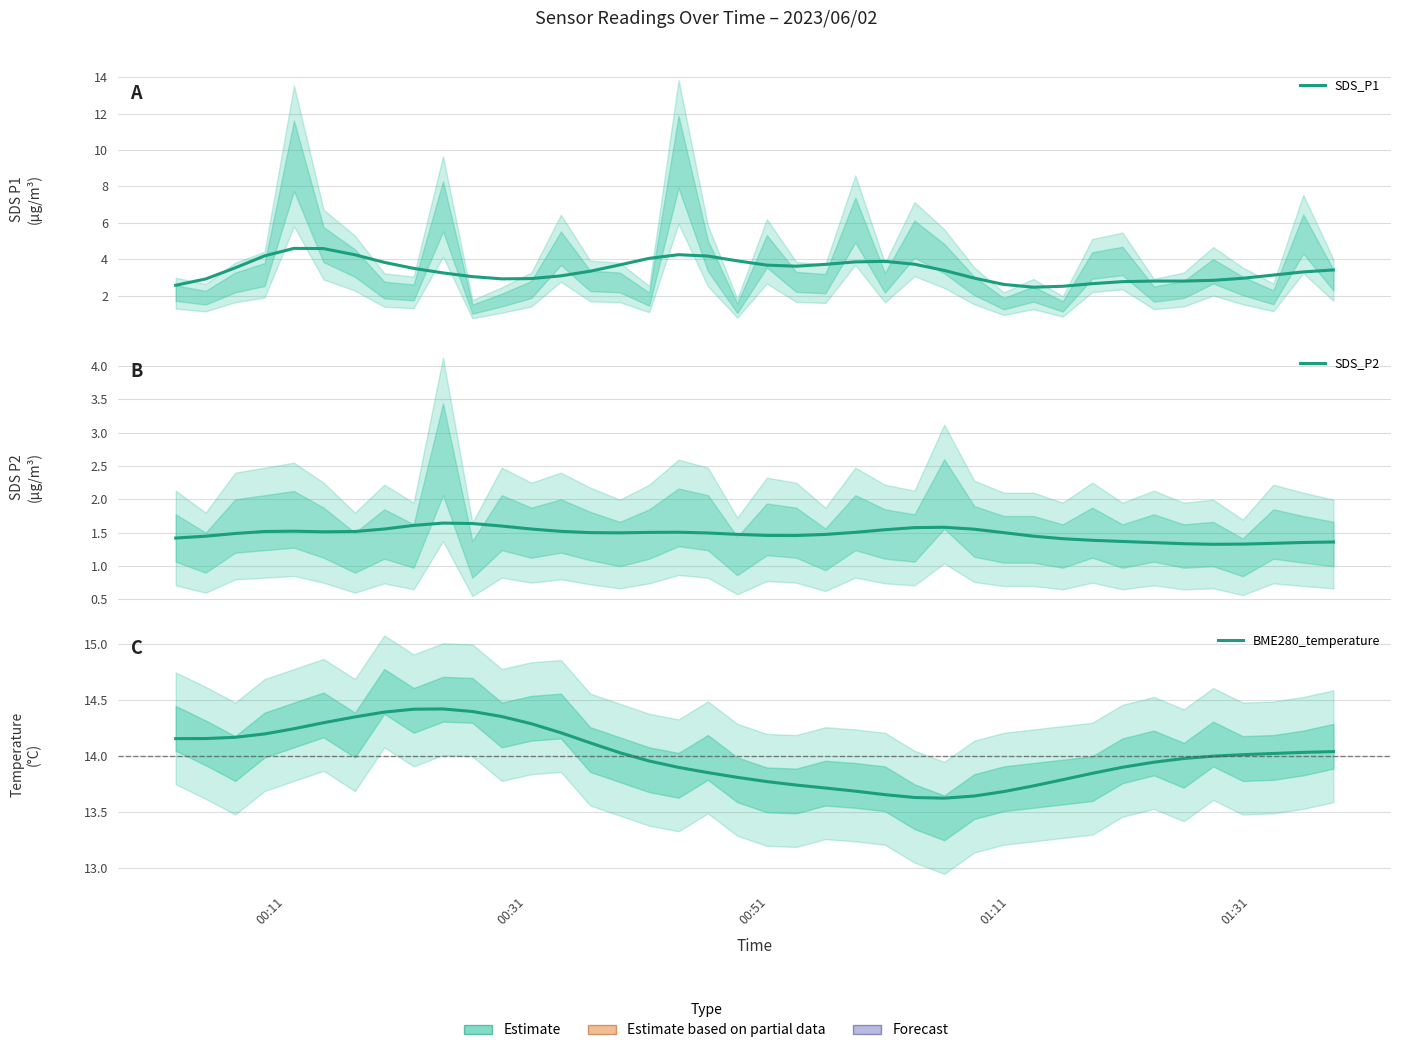

True or false: SDS_P2 and BME280_temperature cross at least once.

False